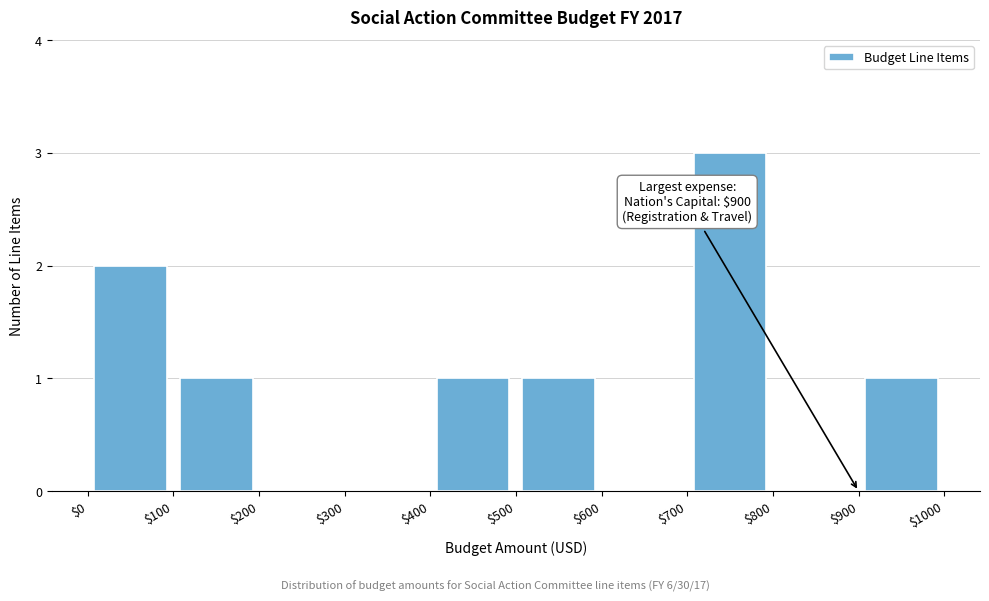

Which range on the x-axis has the tallest bar?

$700 to $800